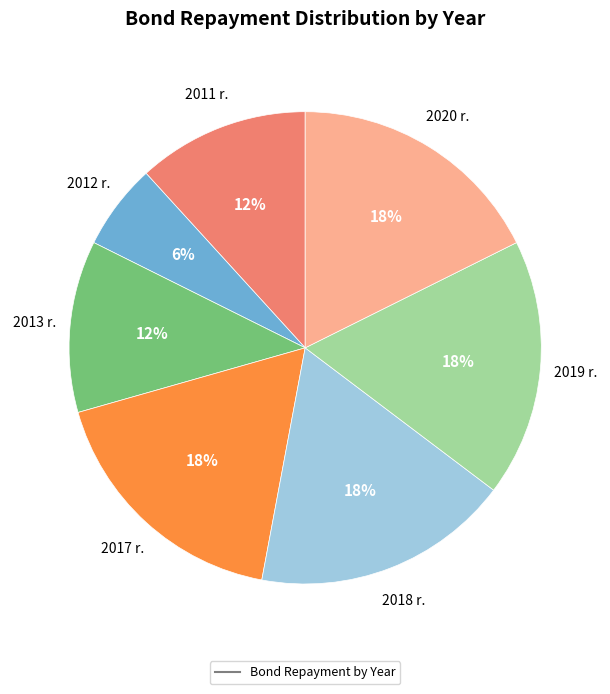

Is there any slice that represents more than half of the pie?

No